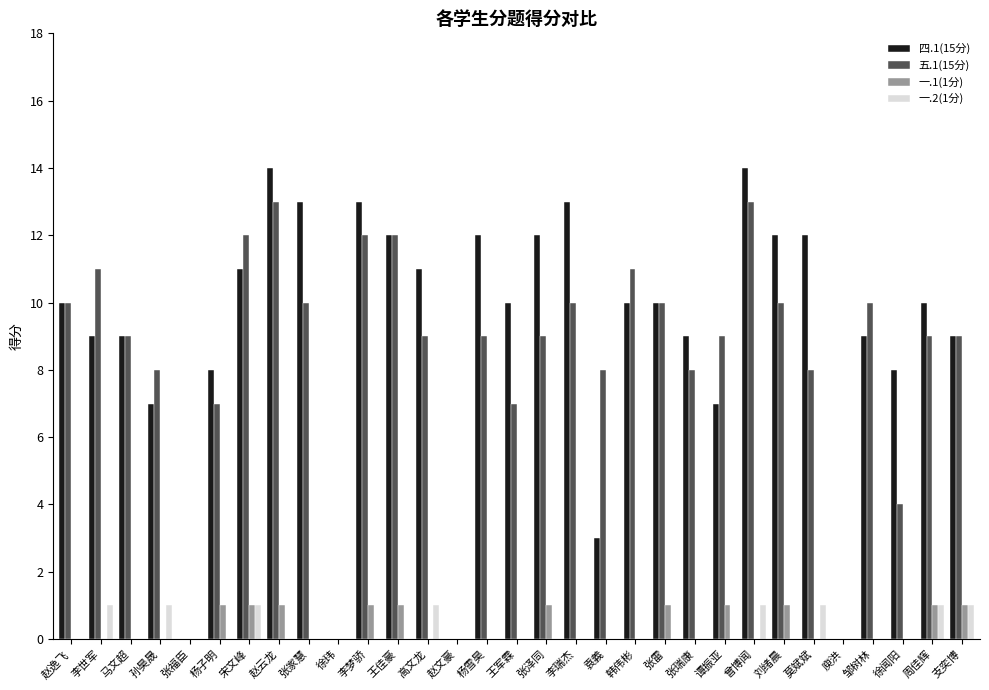

What is the sum of all 一.1(1分) values?

11